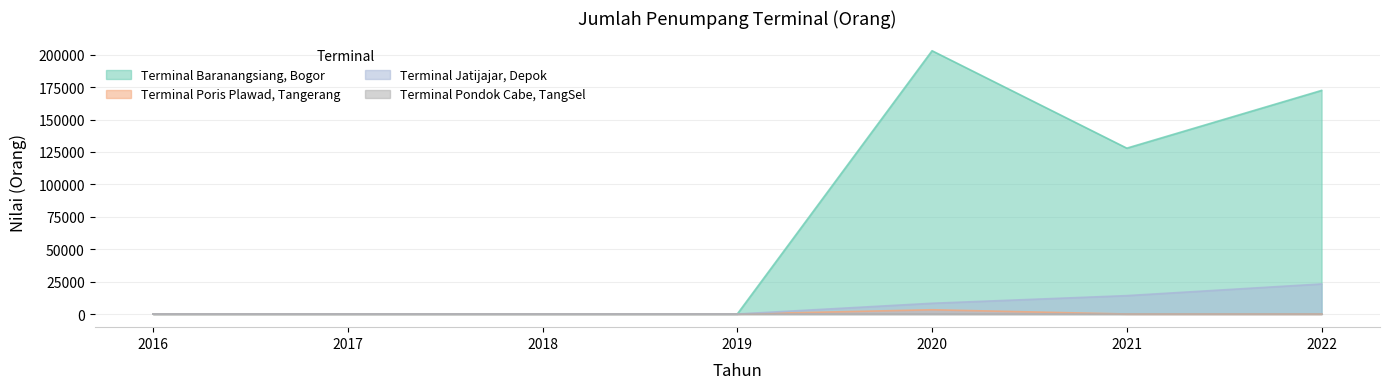

True or false: Terminal Poris Plawad, Tangerang and Terminal Baranangsiang, Bogor cross at least once.

False